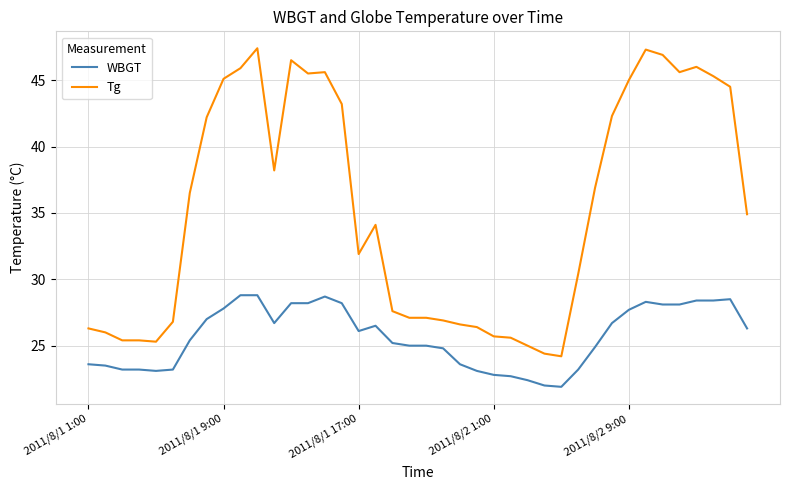

Which series has the largest total across all categories?

Tg